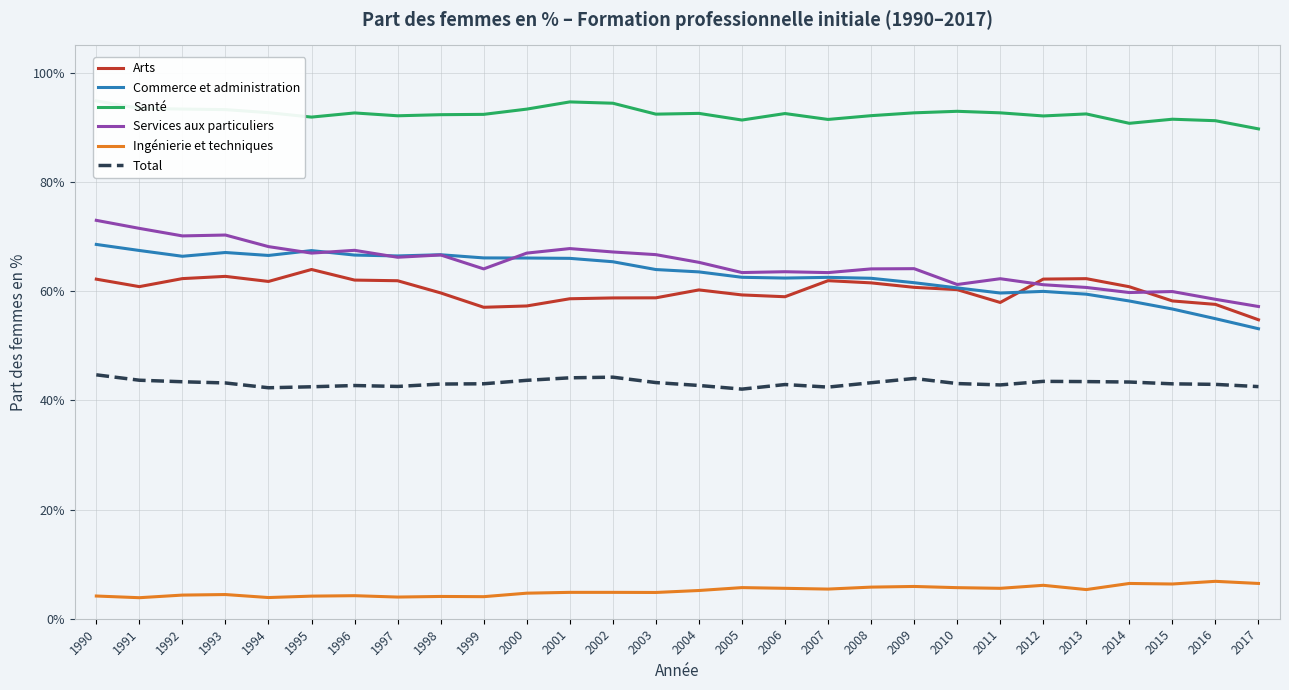

What is the sum of all Services aux particuliers values?

1817.3